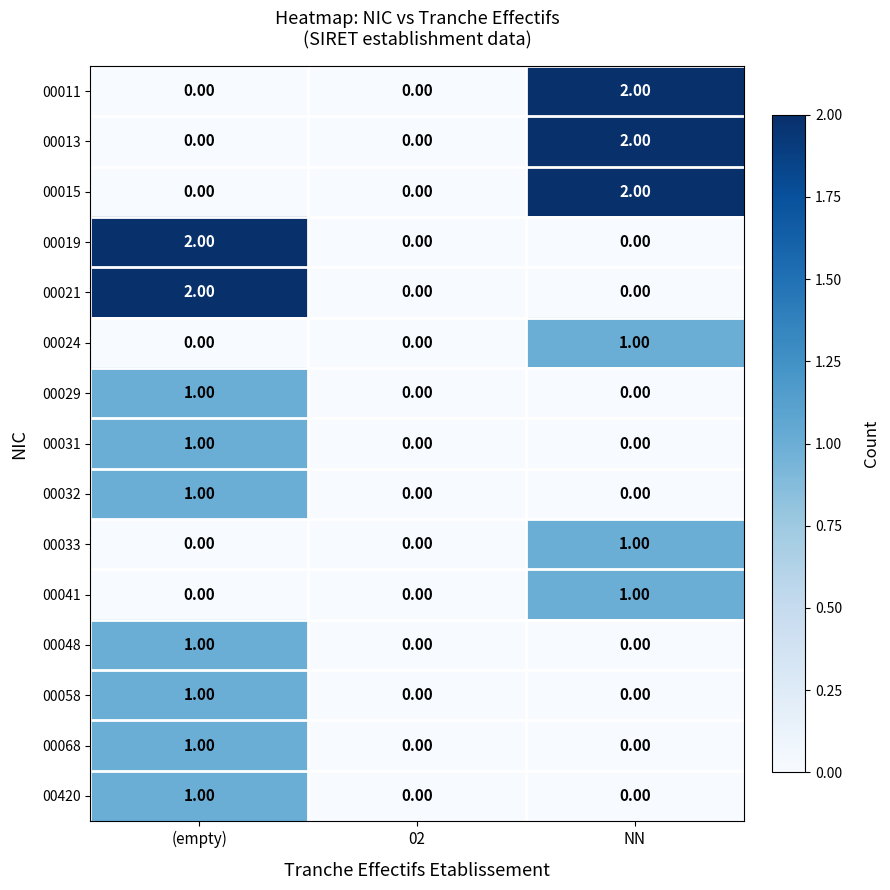

At which category is the sum across all series the highest?

(empty)